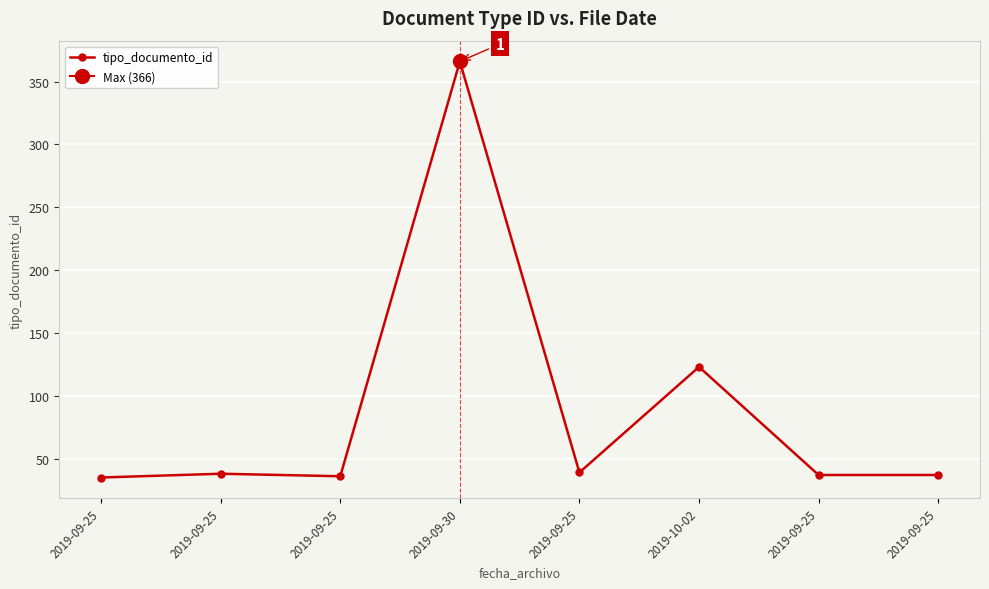

True or false: the data shows 55 at 2019-09-25.

False